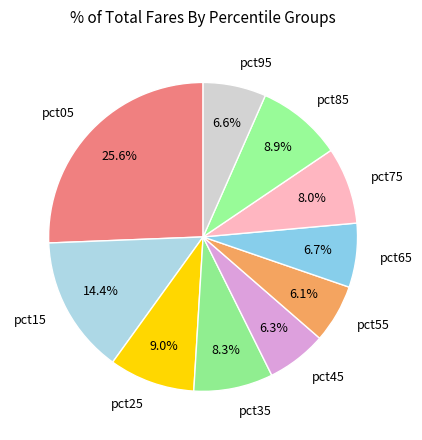

How many segments does this pie chart have?

10